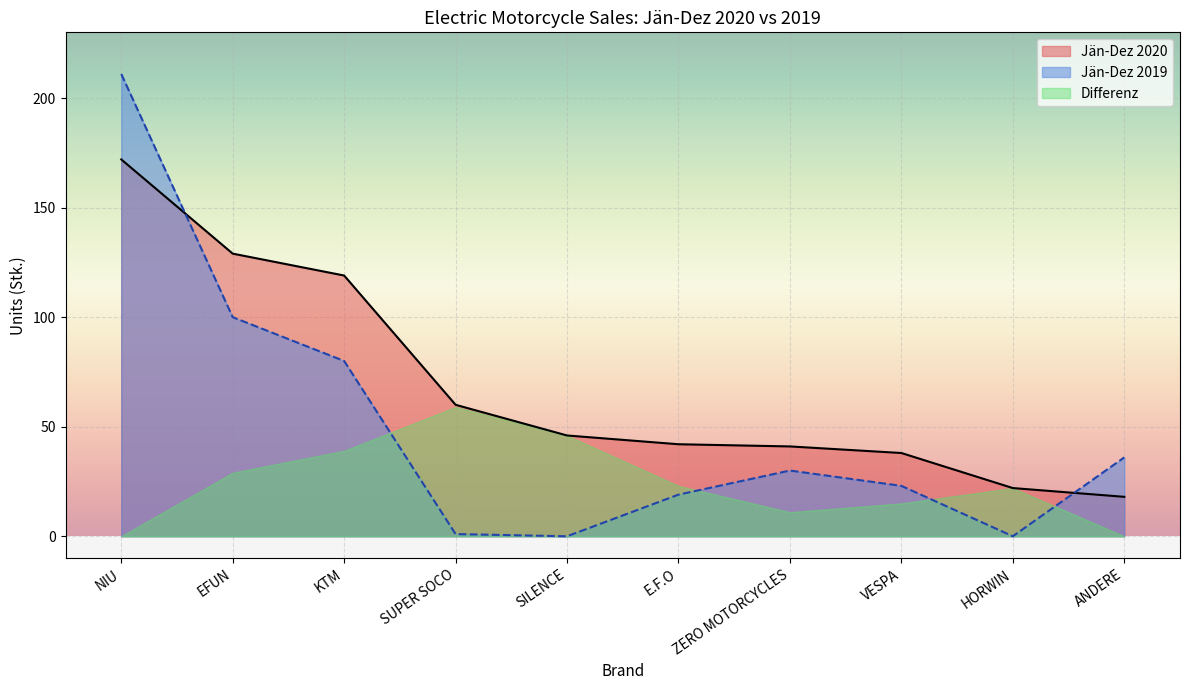

At which label does NIU first exceed 46?

NIU